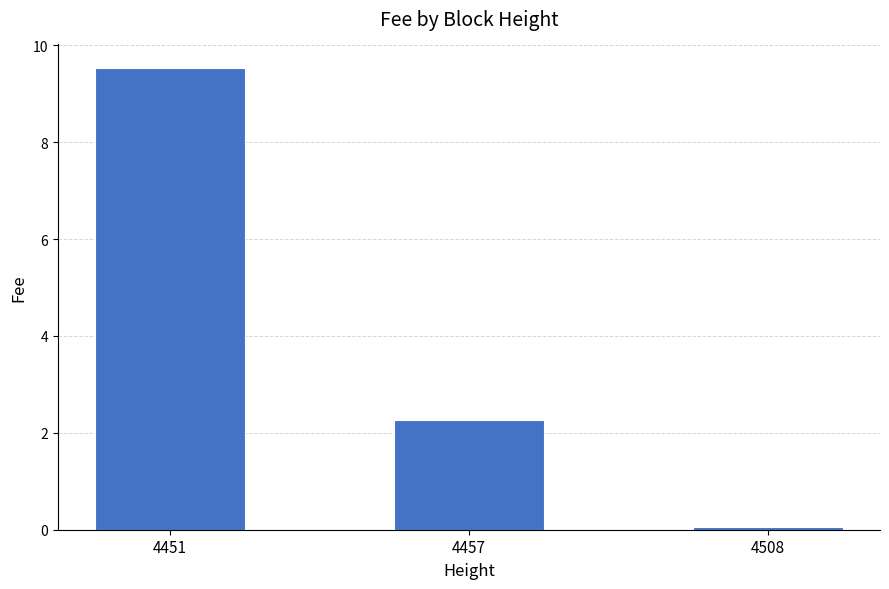

What is the smallest value displayed?

0.1